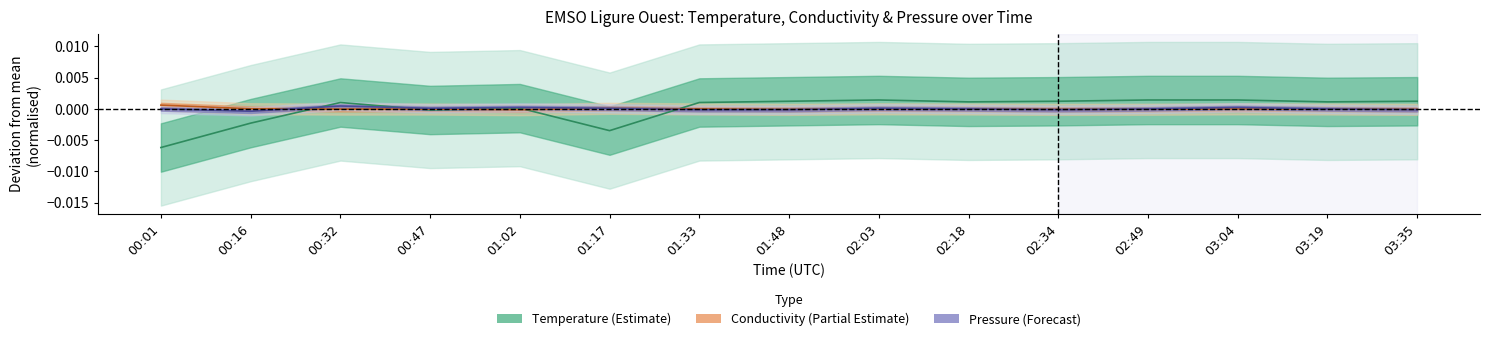

After their last crossing, which series has the higher values: Temperature or Pressure?

Temperature